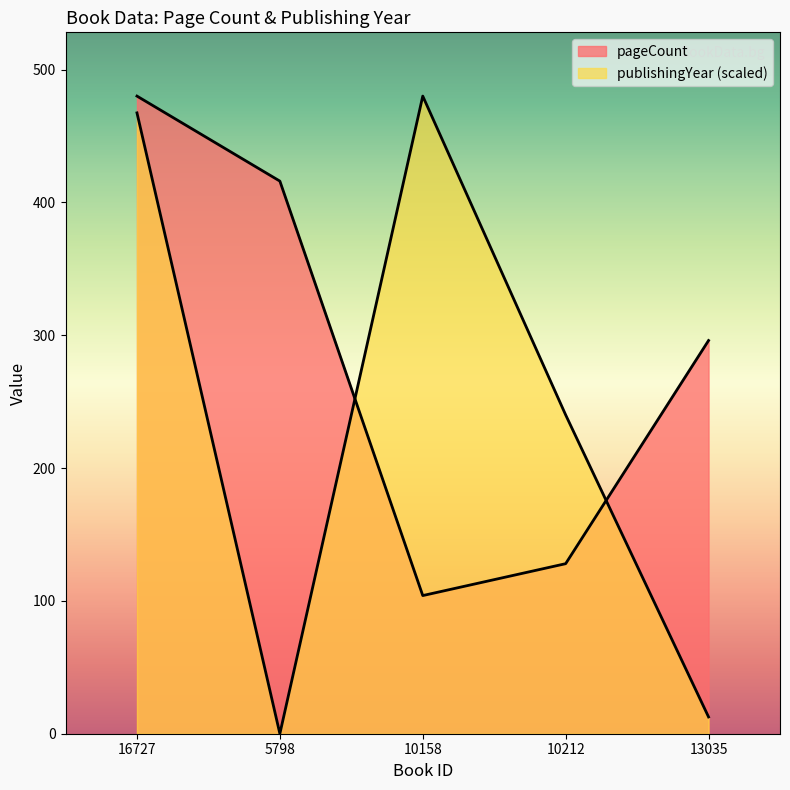

Between 10158 and 16727, which is larger?

16727